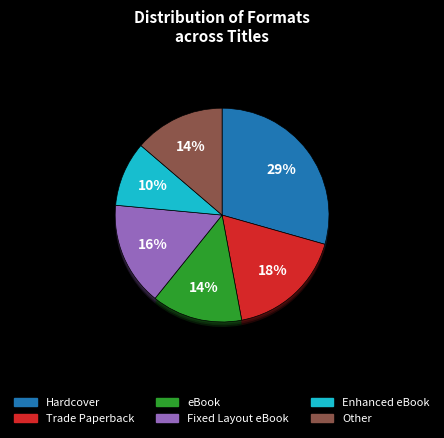

What percentage is the Other slice, to the nearest percent?

14%